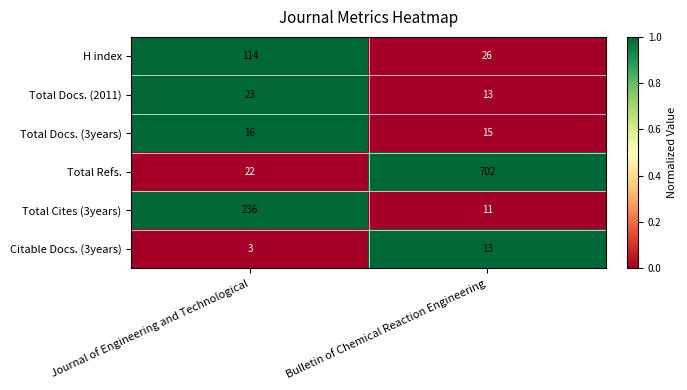

Reading right to left, list all the values displayed in this chart.

H index: Bulletin of Chemical Reaction Engineering=26	Journal of Engineering and Technological=114
Total Docs. (2011): Bulletin of Chemical Reaction Engineering=13	Journal of Engineering and Technological=23
Total Docs. (3years): Bulletin of Chemical Reaction Engineering=15	Journal of Engineering and Technological=16
Total Refs.: Bulletin of Chemical Reaction Engineering=702	Journal of Engineering and Technological=22
Total Cites (3years): Bulletin of Chemical Reaction Engineering=11	Journal of Engineering and Technological=236
Citable Docs. (3years): Bulletin of Chemical Reaction Engineering=13	Journal of Engineering and Technological=3